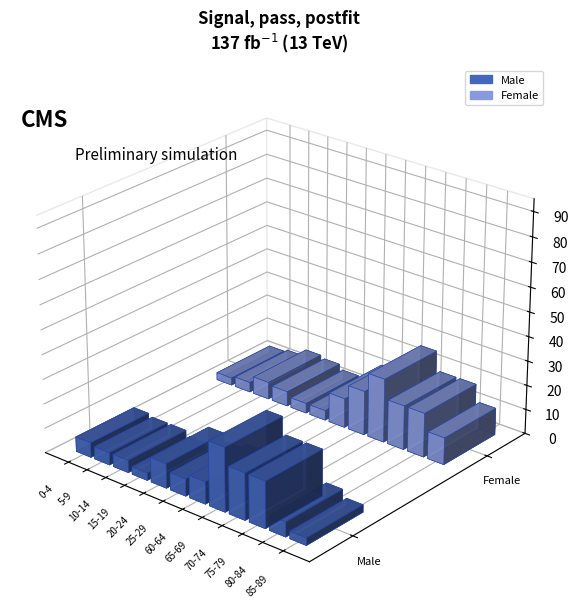

What is the difference between the maximum and second lowest values in the Female series?

26